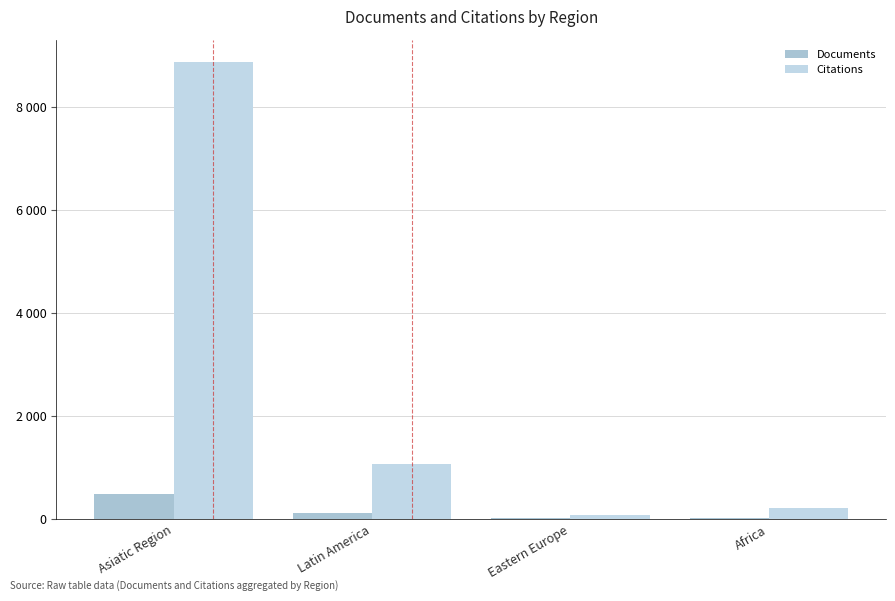

True or false: Documents has a value of 775 at Asiatic Region.

False